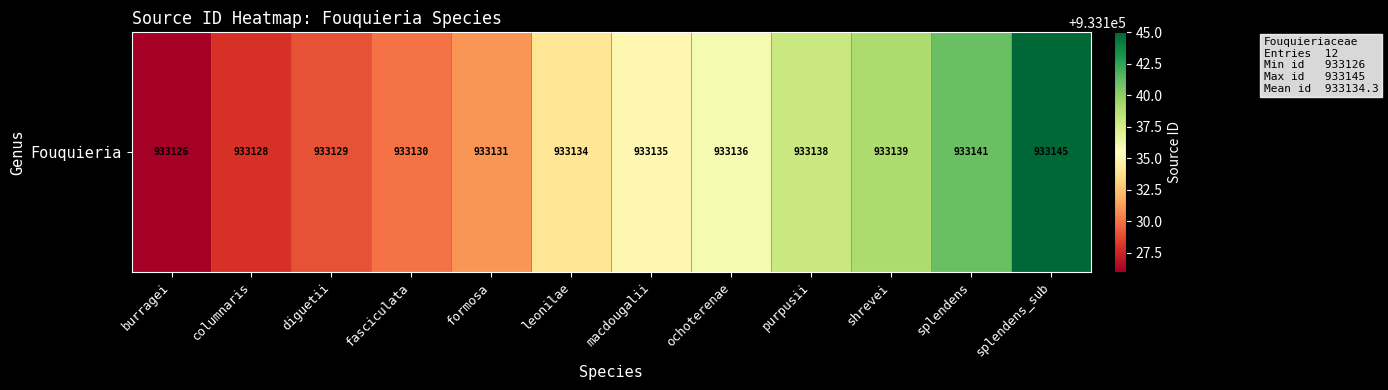

Which has a higher value, diguetii or purpusii?

purpusii